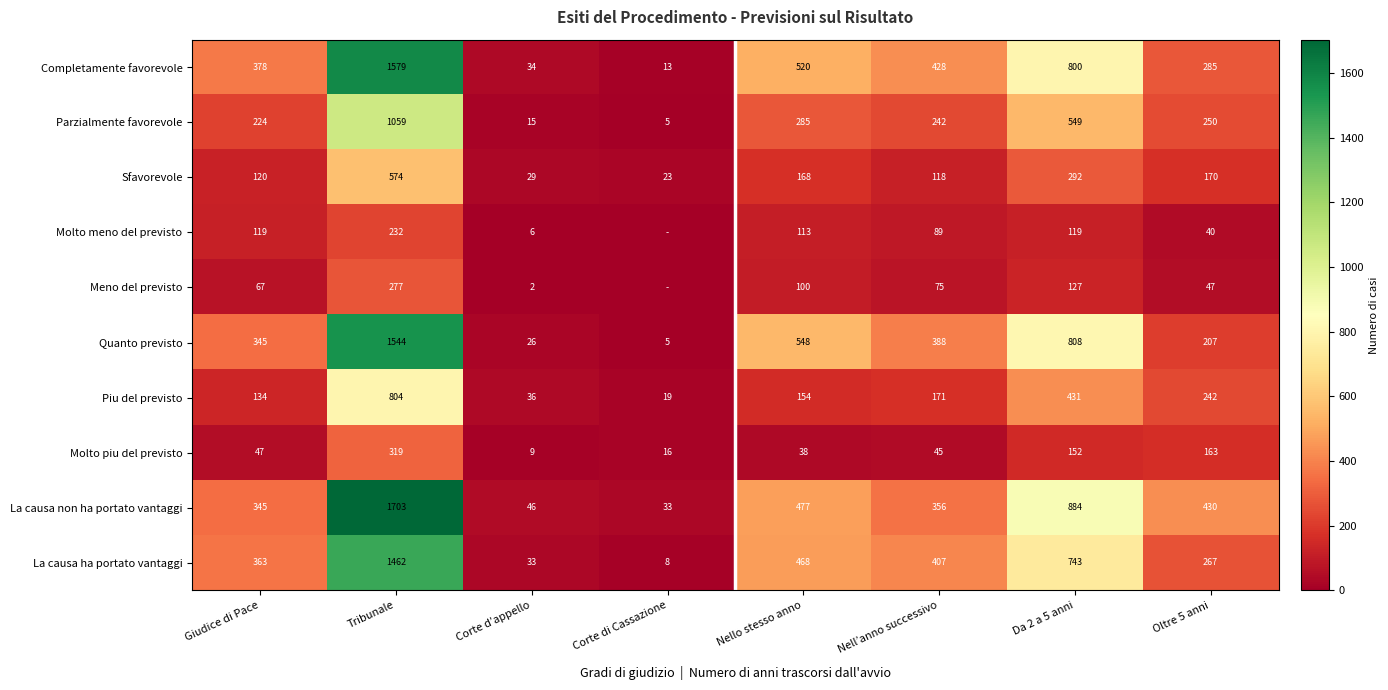

Is the value of Meno del previsto at Corte di Cassazione greater than the value of Molto meno del previsto at Nello stesso anno?

No